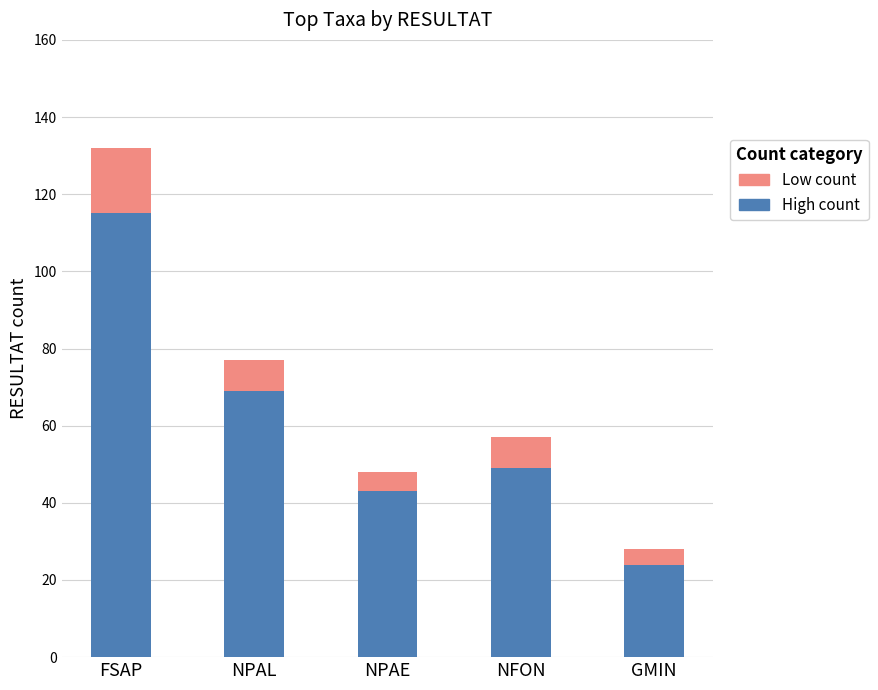

Are the bars grouped side by side (vs. stacked)?

No